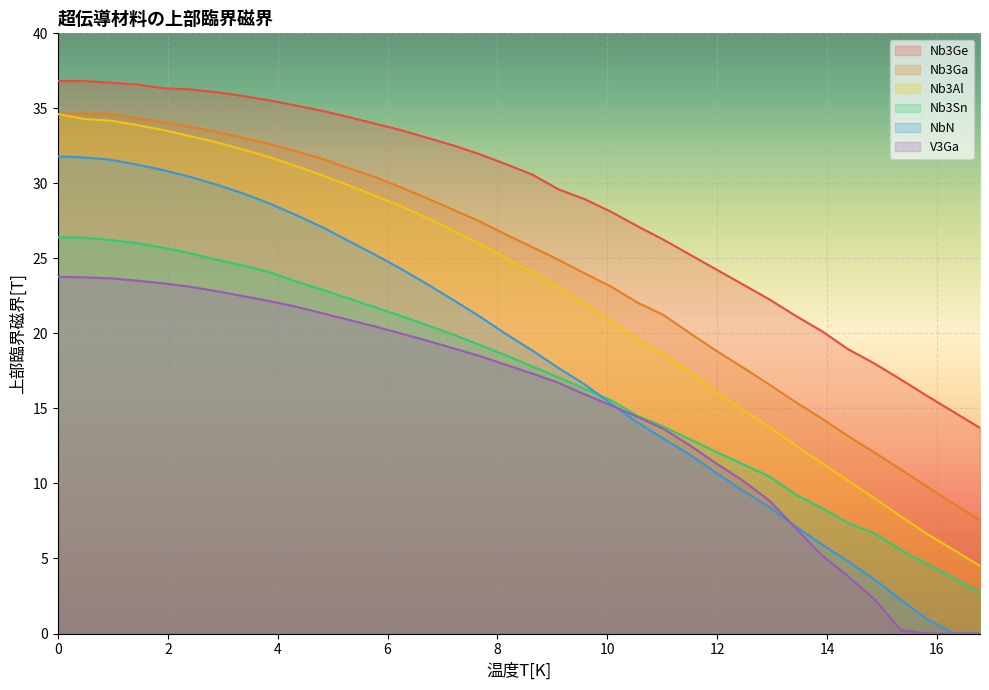

Which series has the widest spread of values?

NbN